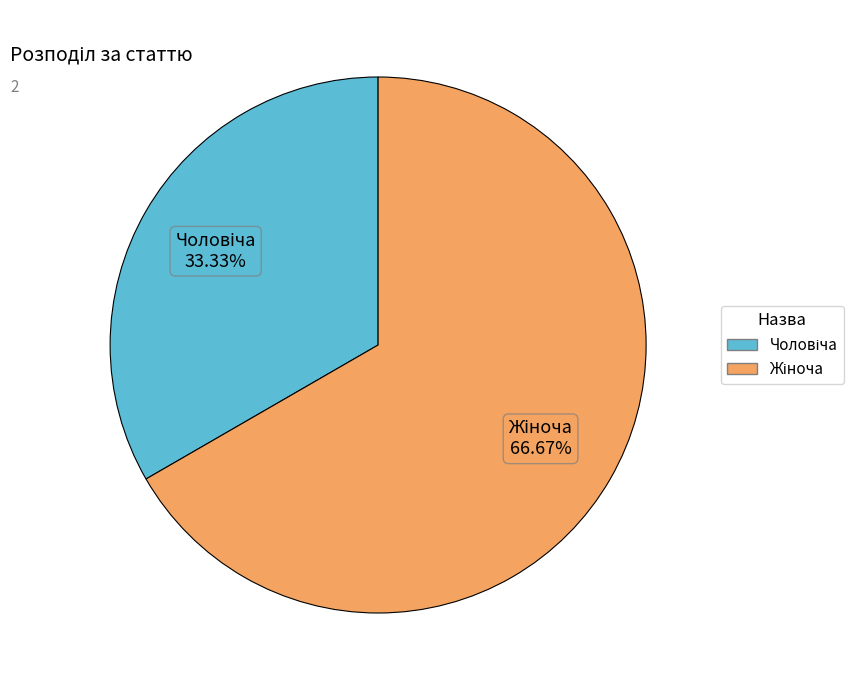

Does any single category account for the majority?

Yes